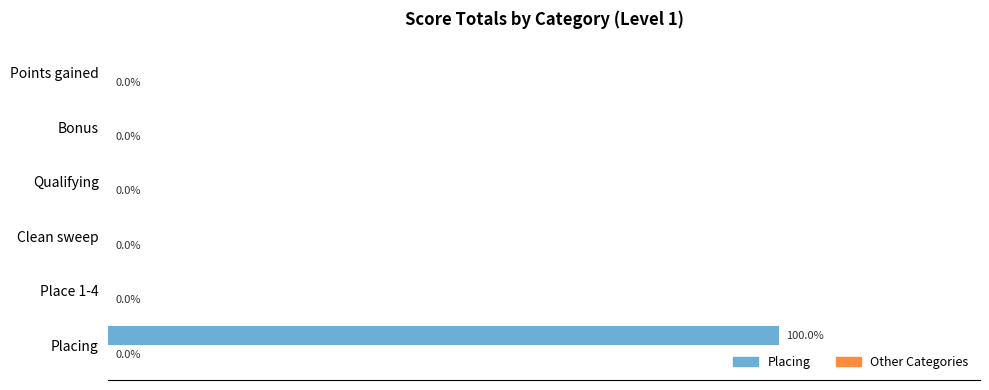

Which category has the highest value across all series?

Placing